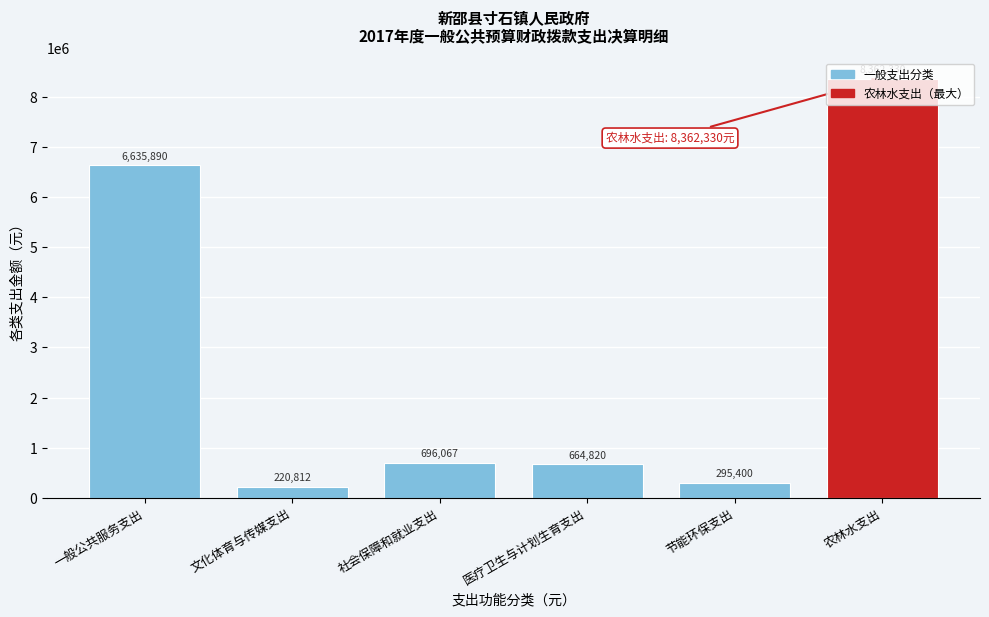

What value does the data have at 农林水支出?

8362329.6